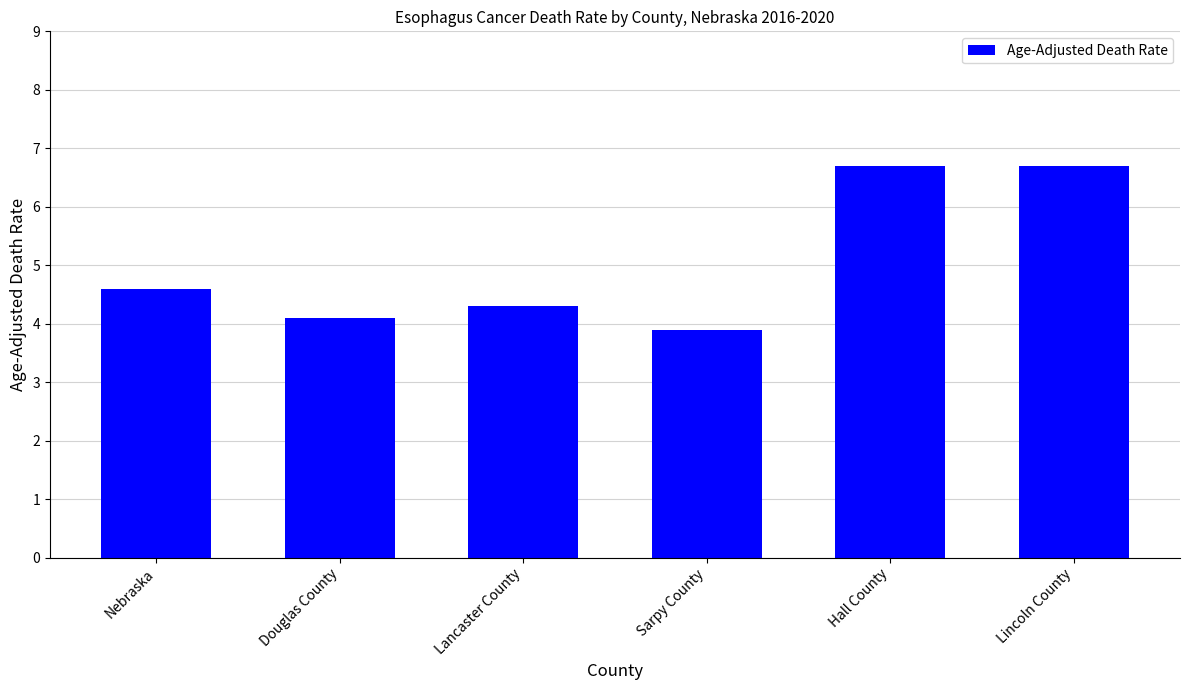

How many values exceed 4?

5